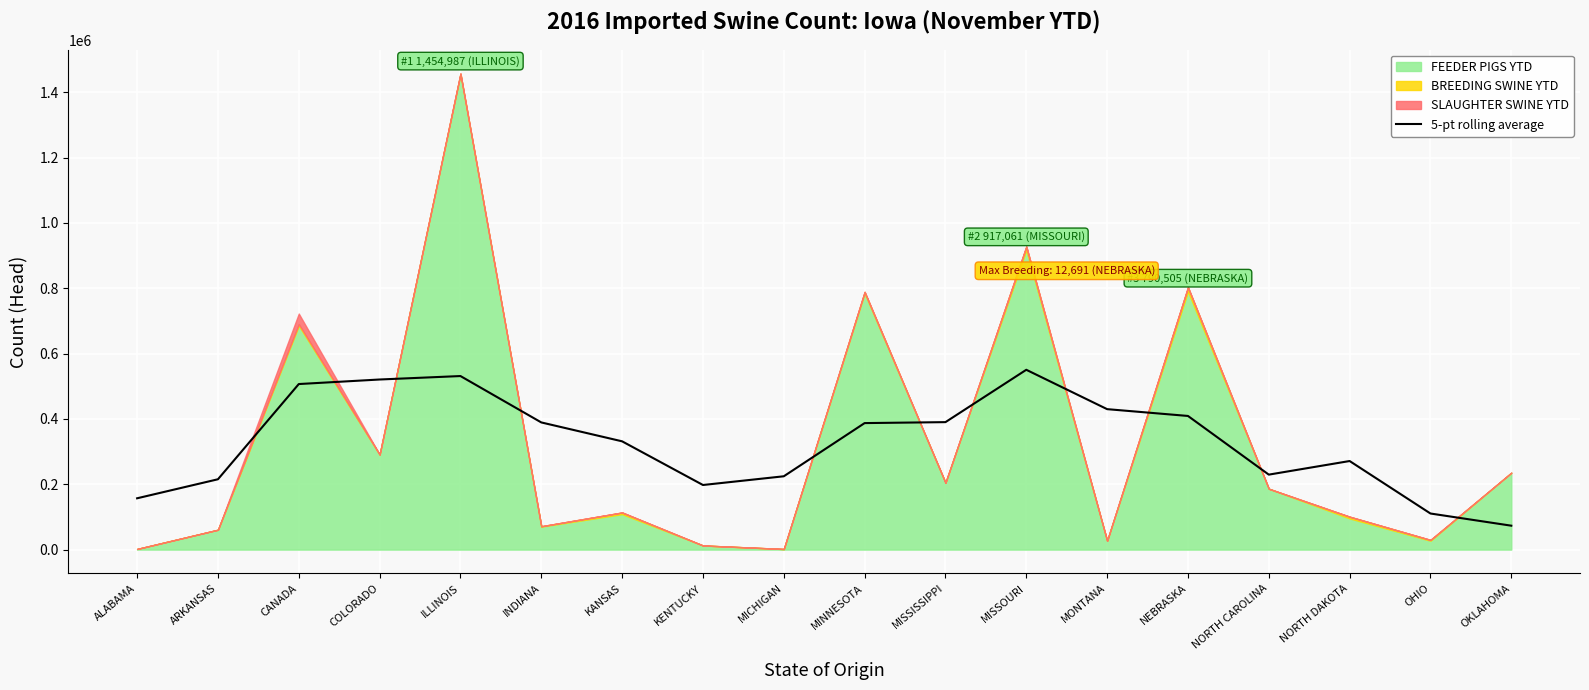

True or false: 5-pt rolling average has a value of 762731.6 at CANADA.

False